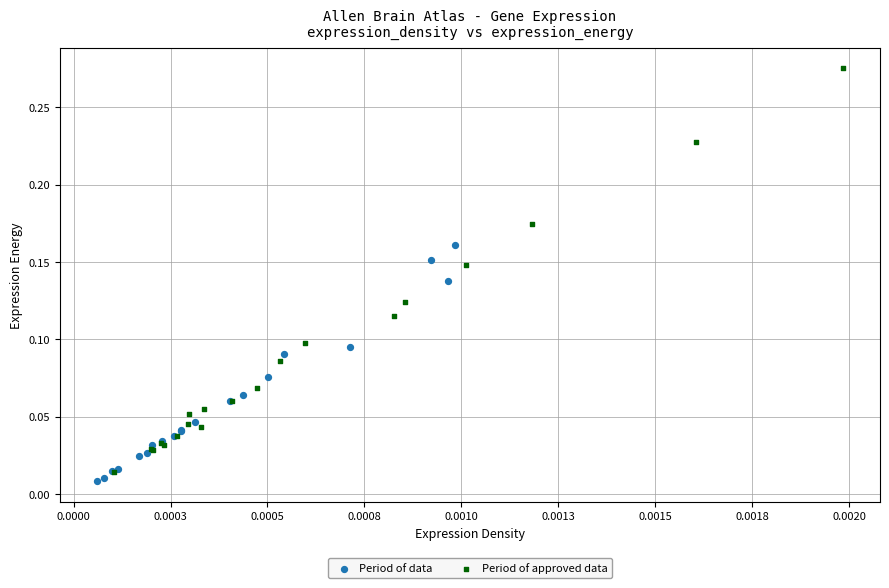

Which series has the largest Y range (max minus min)?

Period of approved data